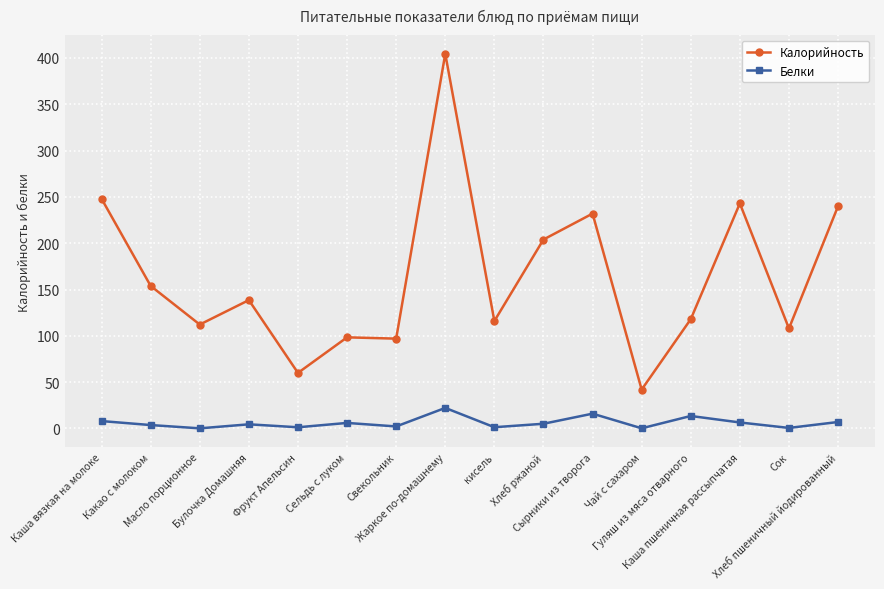

How many data points in Калорийность are above 138?

8